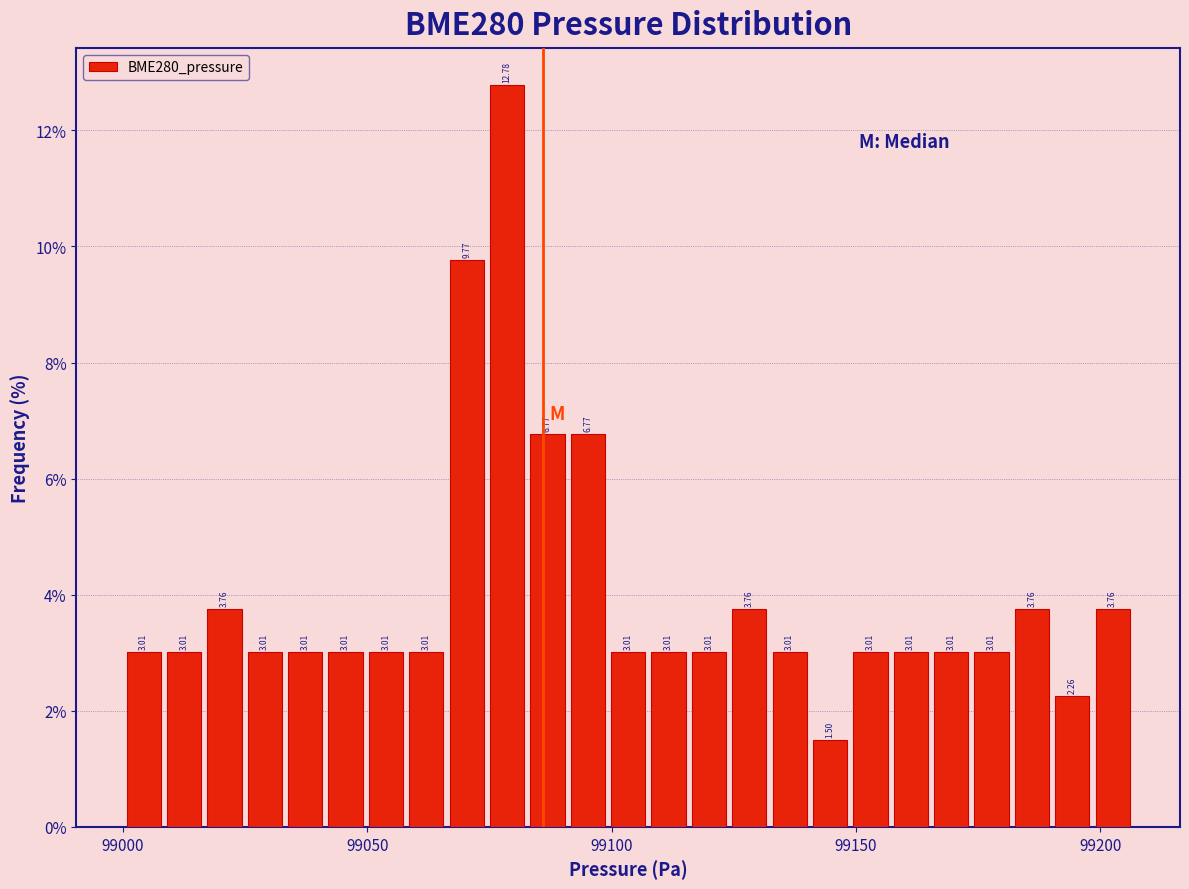

Around what value on the x-axis is the tallest bar? Give the approximate position of its centre, as read against the axis.

99080